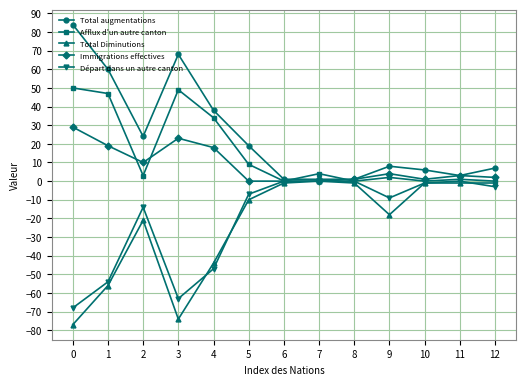

Is it true that Immigrations effectives equals 1 at 8?

True